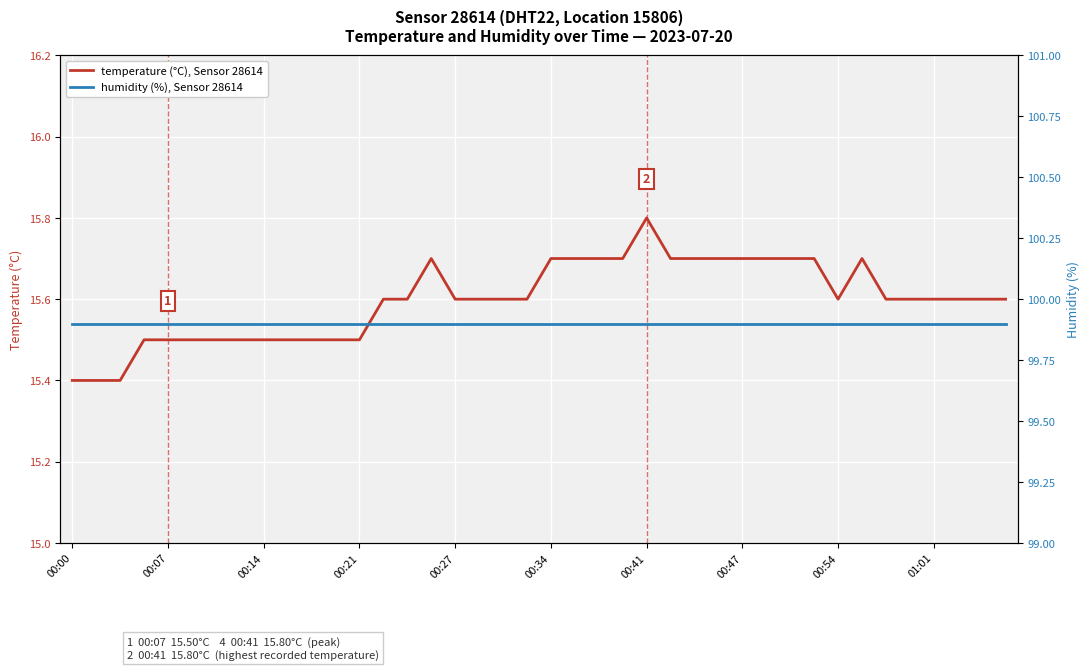

Which category has the highest value in the temperature (°C), Sensor 28614 series?

00:41